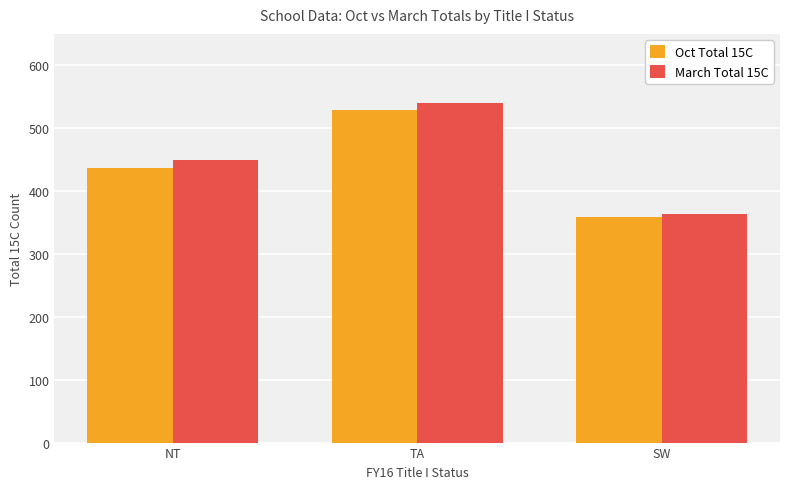

How many series are shown in this chart?

2